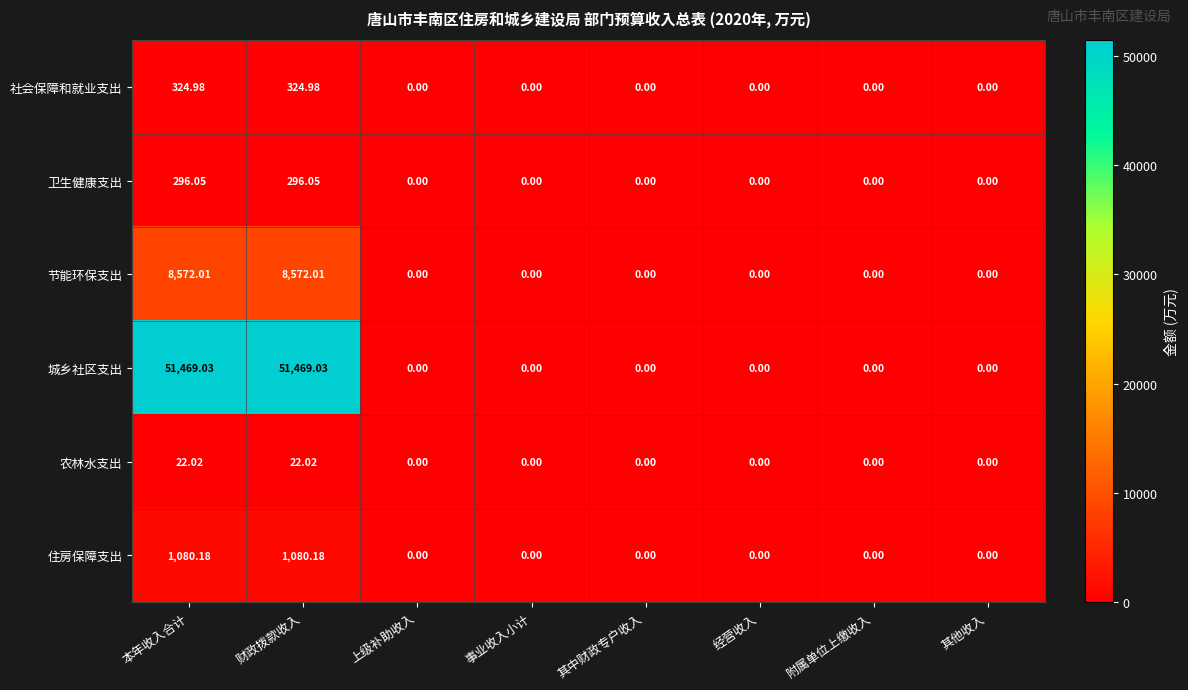

List the series in order of their peak value, highest first.

城乡社区支出, 节能环保支出, 住房保障支出, 社会保障和就业支出, 卫生健康支出, 农林水支出